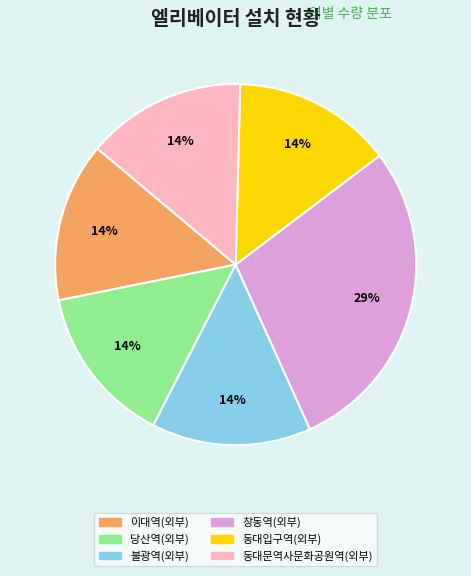

Which category has the biggest portion of the pie?

창동역(외부)